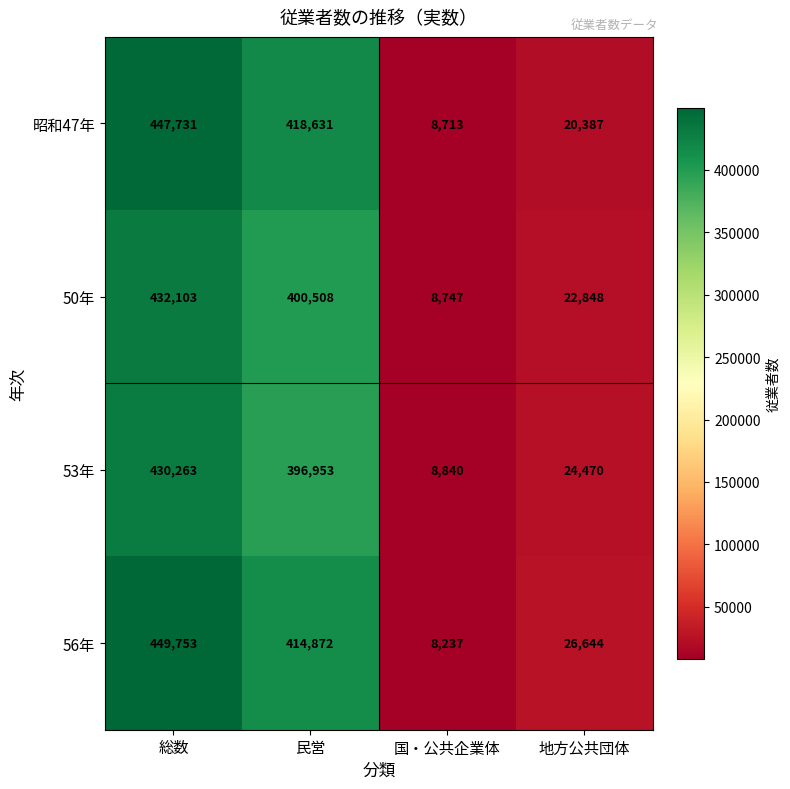

List the labels in order of 昭和47年 value, largest first.

総数, 民営, 地方公共団体, 国・公共企業体